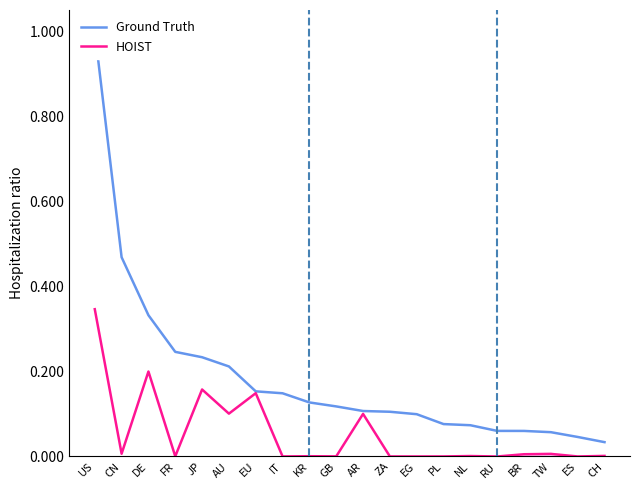

The value of HOIST at JP is 0.0. True or false?

False